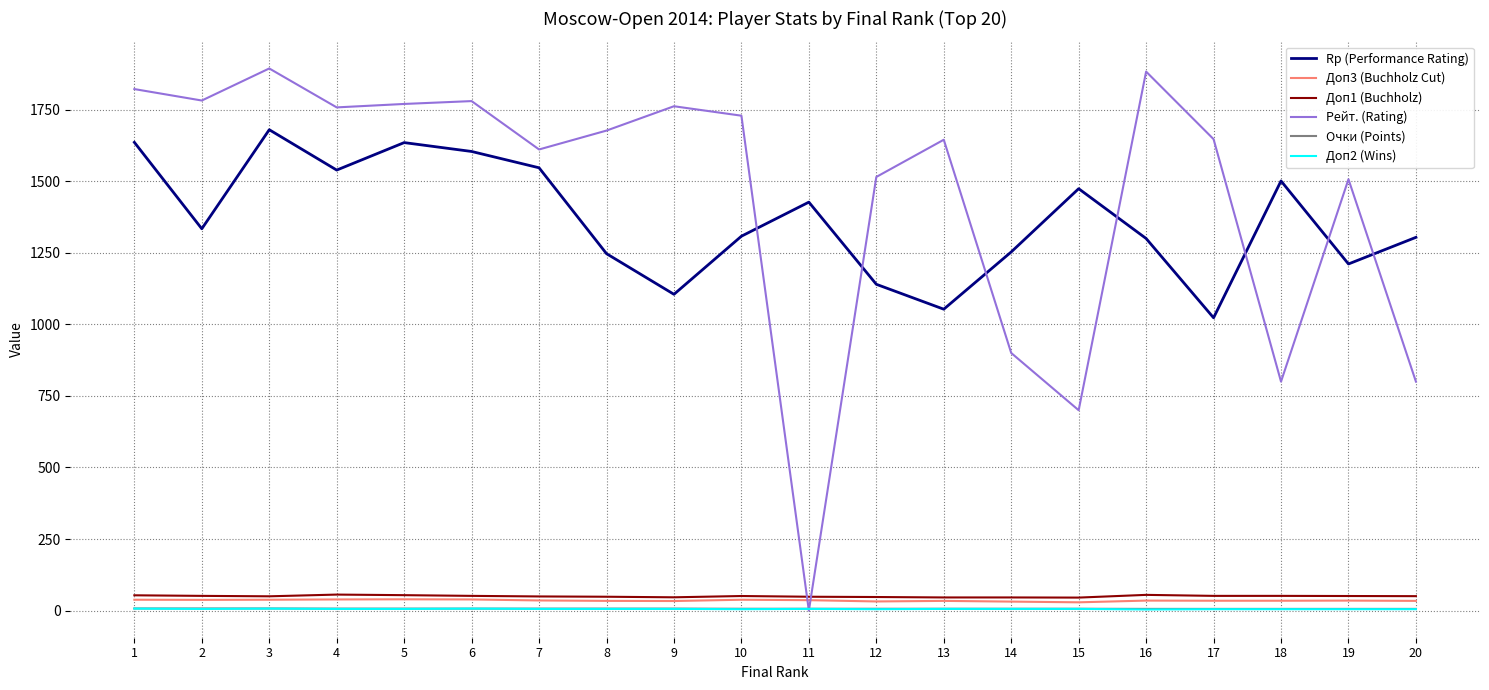

The Rp (Performance Rating) series shows 1300.0 at 16. True or false?

True